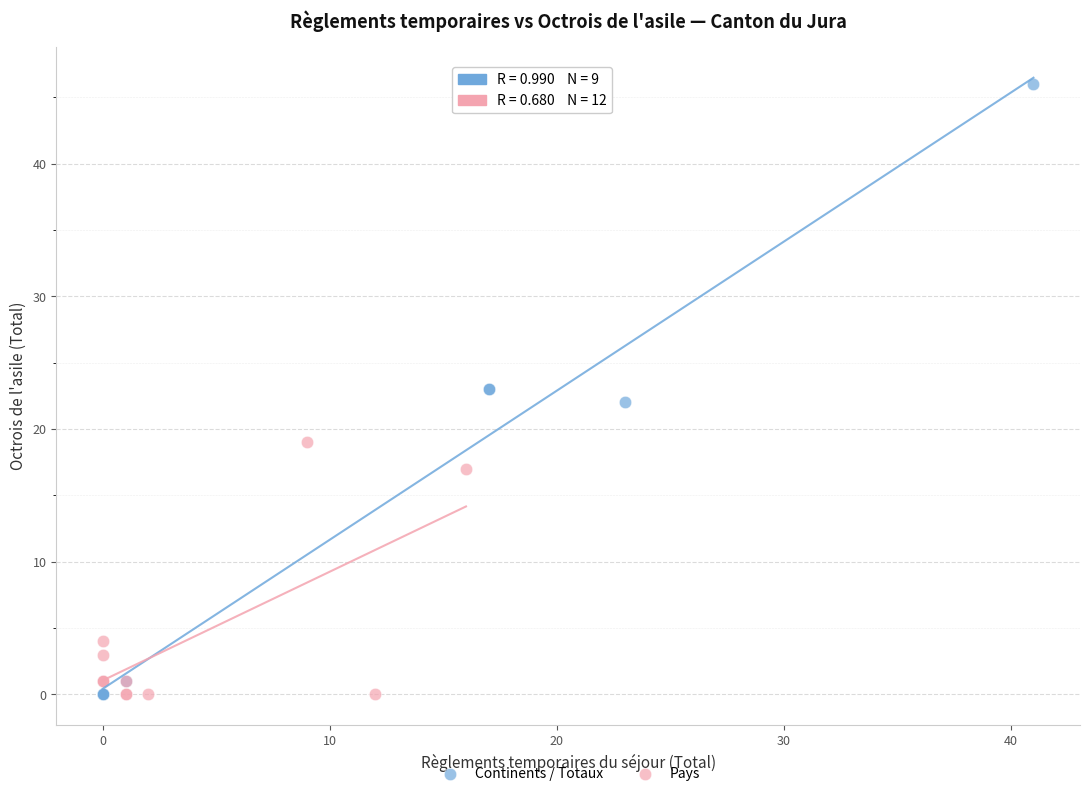

Which series has the widest spread of Y values?

Continents / Totaux